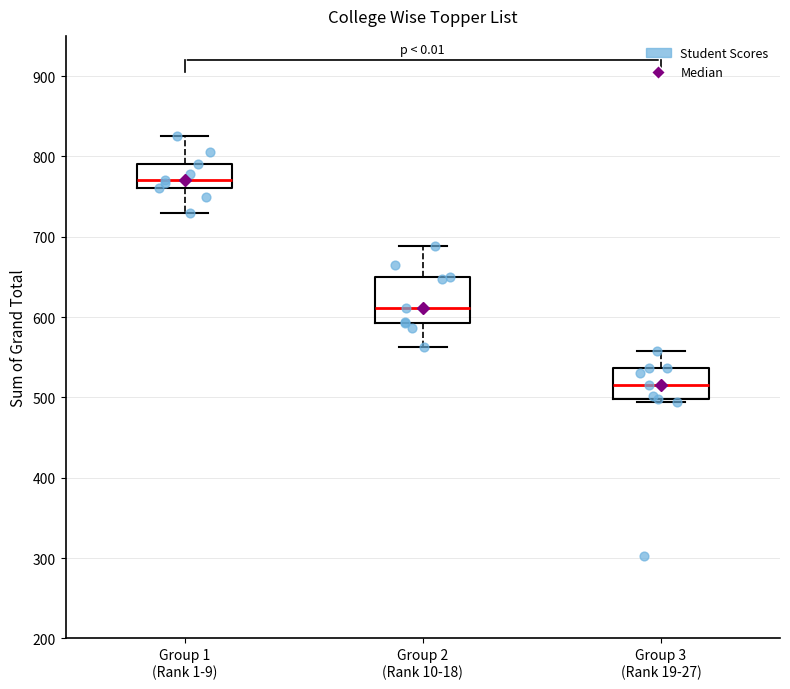

Where does the upper whisker of the box for Group 2 (Rank 10-18) end on the y-axis? The values are not printed on the chart, so give them approximately, as read against the axis.

690